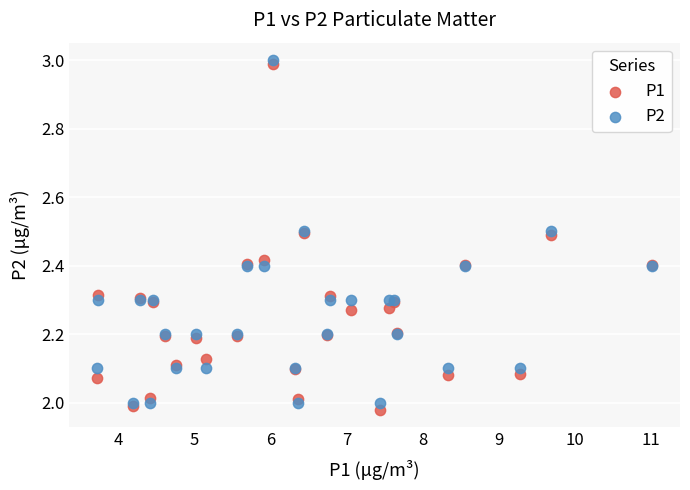

Which series contains the lowest Y value?

P1